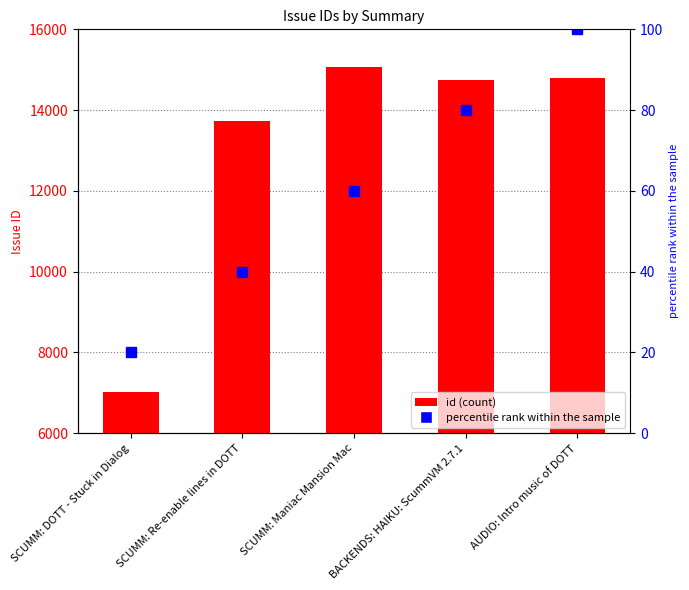

Read the value at SCUMM: DOTT - Stuck in Dialog.

7013